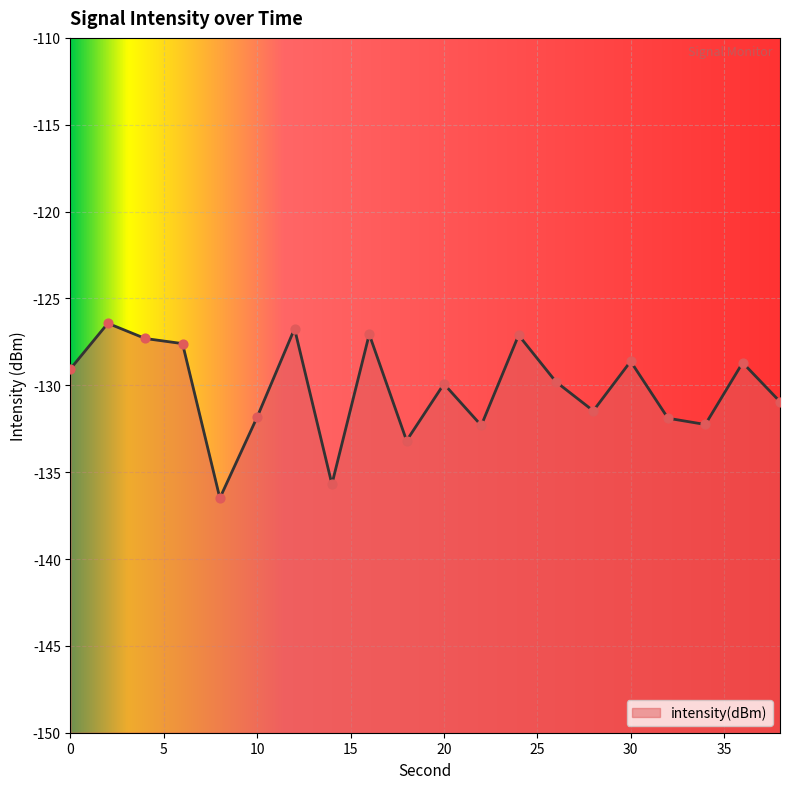

What is the change in value from 4 to 22?

-5.0